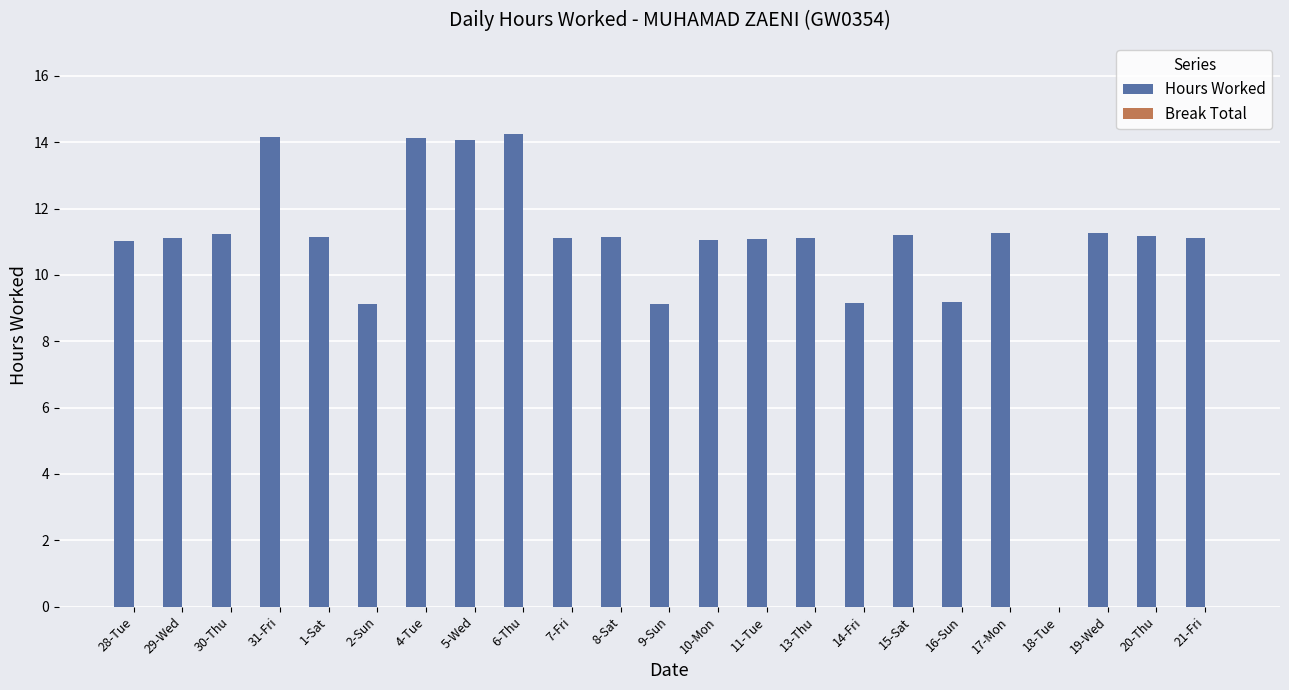

The chart shows a value of 11.1 at 8-Sat. True or false?

True